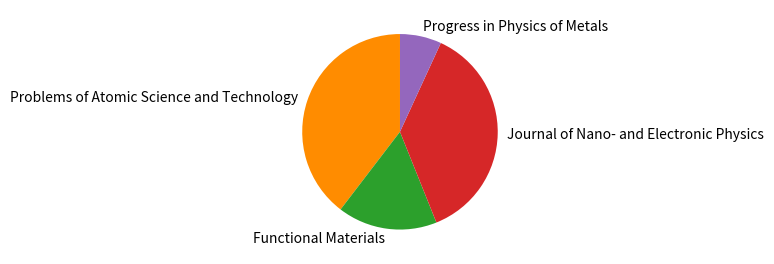

The Functional Materials slice represents 16% of the pie. True or false?

True